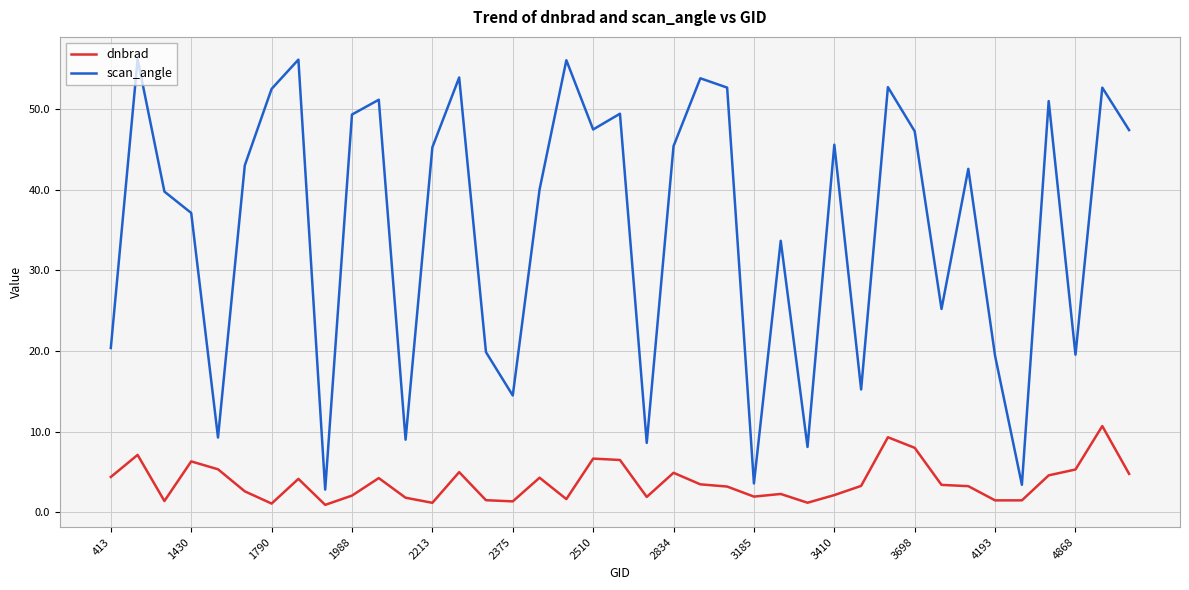

Rank the series by their maximum value, from highest to lowest.

scan_angle, dnbrad